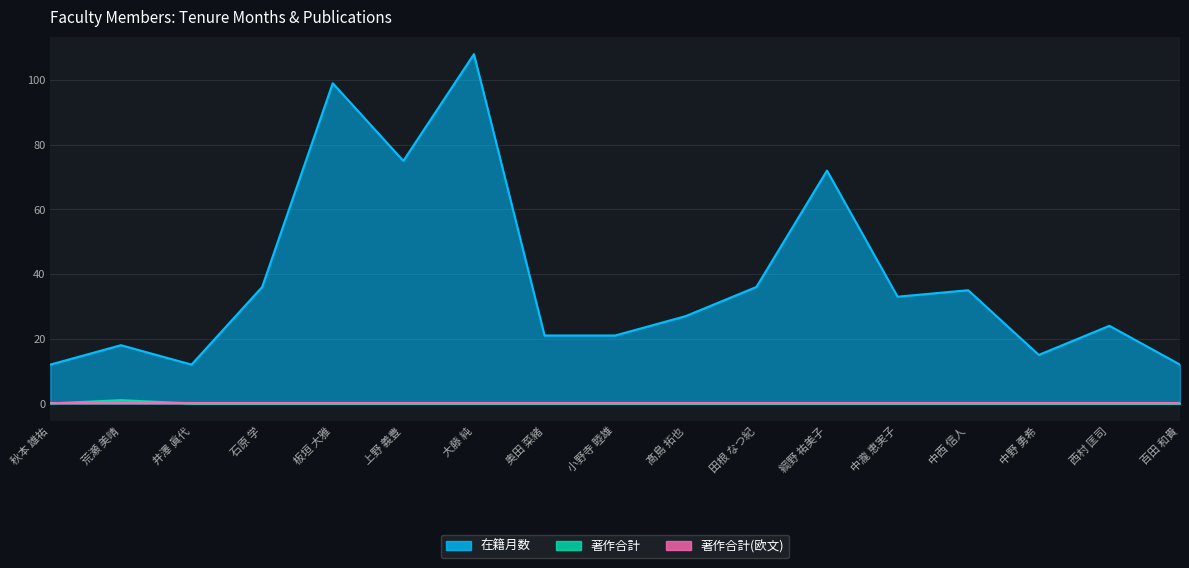

Which series has the widest spread of values?

在籍月数